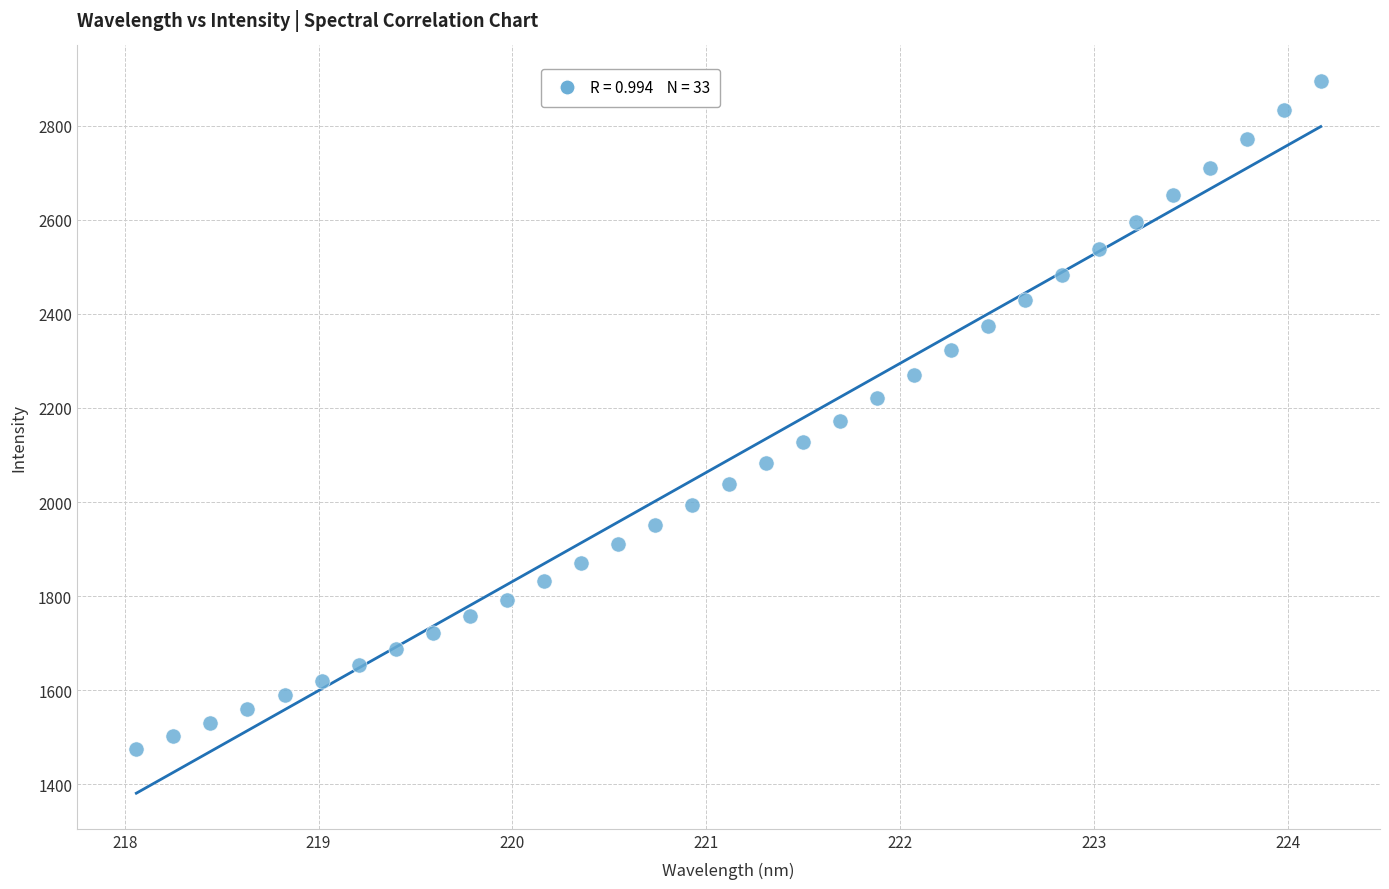

What is the range of X values (max minus min)?

6.1